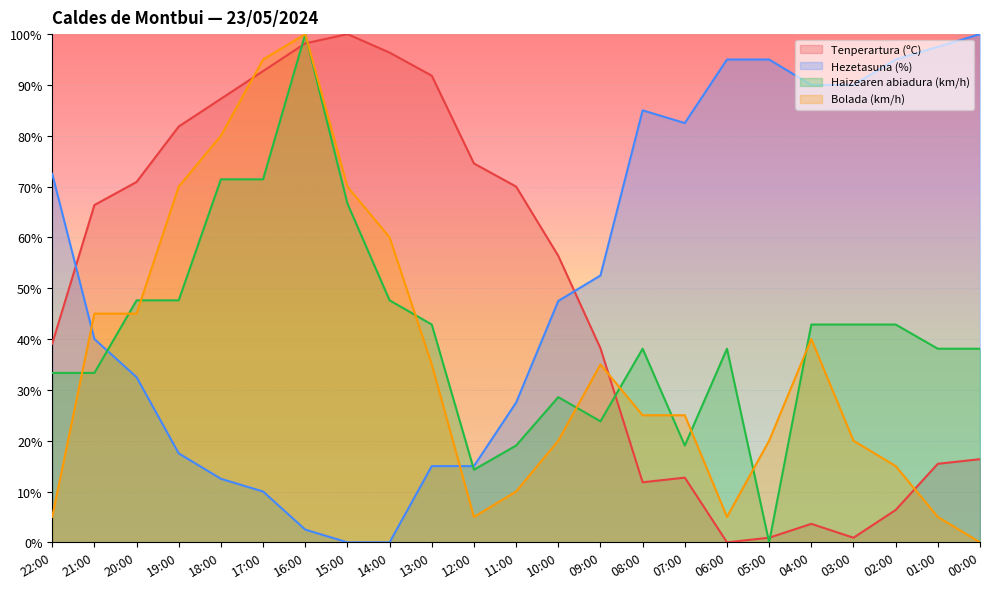

How many interior local peaks does the Tenperartura (ºC) series have?

3